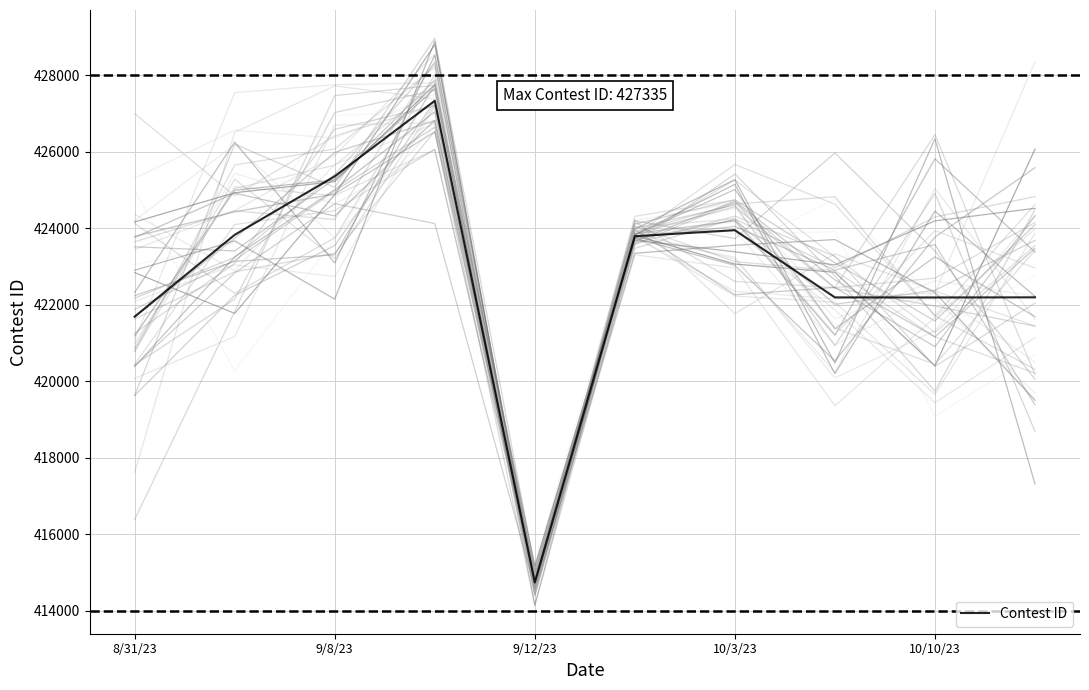

How many interior local valleys (lower than both neighbors) does the data have?

2